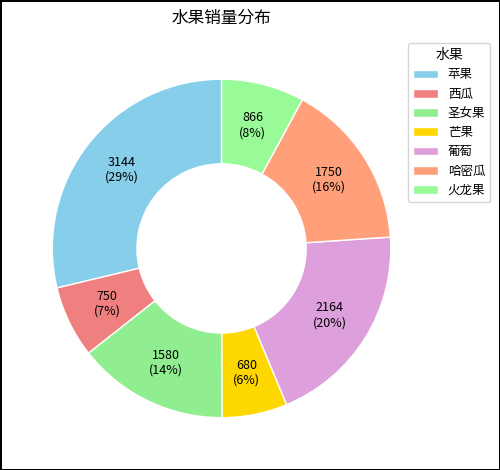

To the nearest percent, what percentage of the pie is 西瓜?

7%